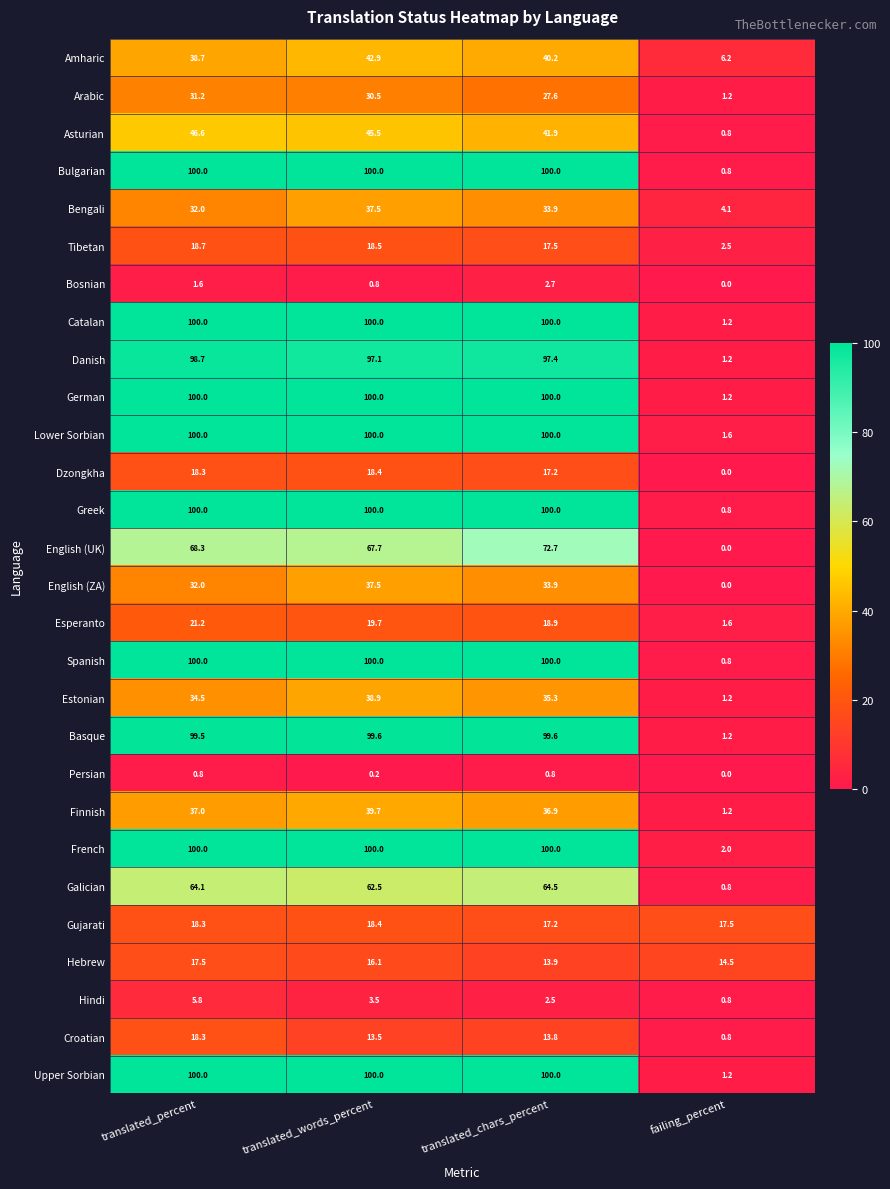

What is the greatest value displayed?

100.0